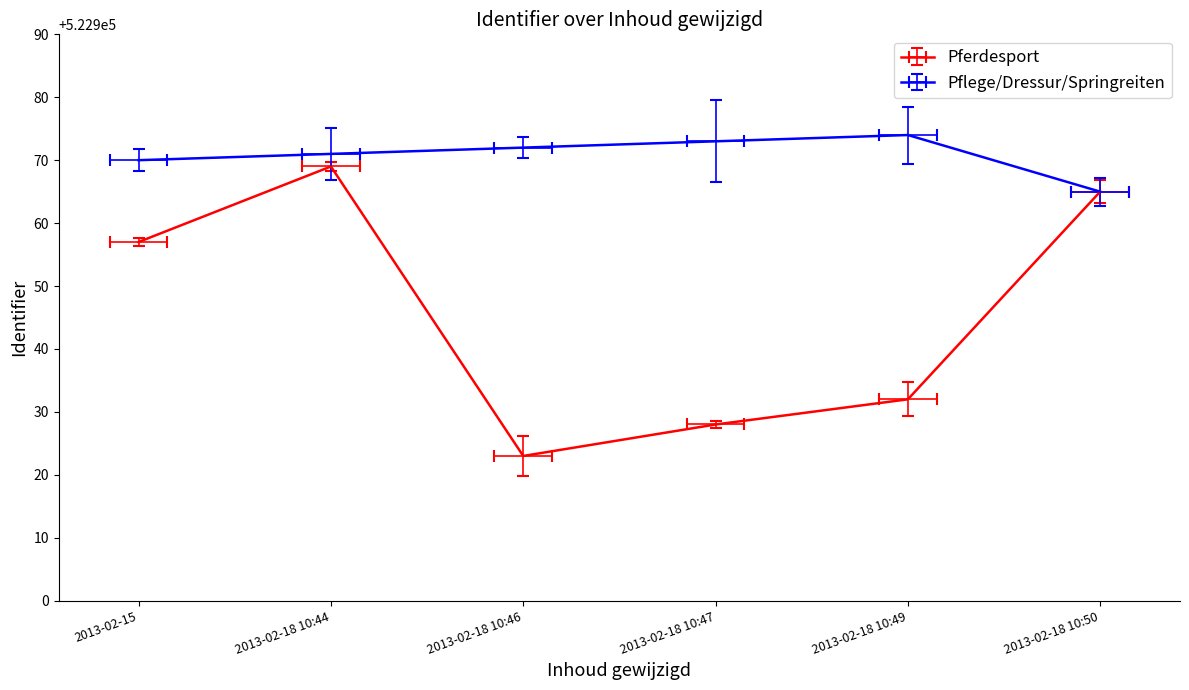

True or false: Pflege/Dressur/Springreiten and Pferdesport cross at least once.

False